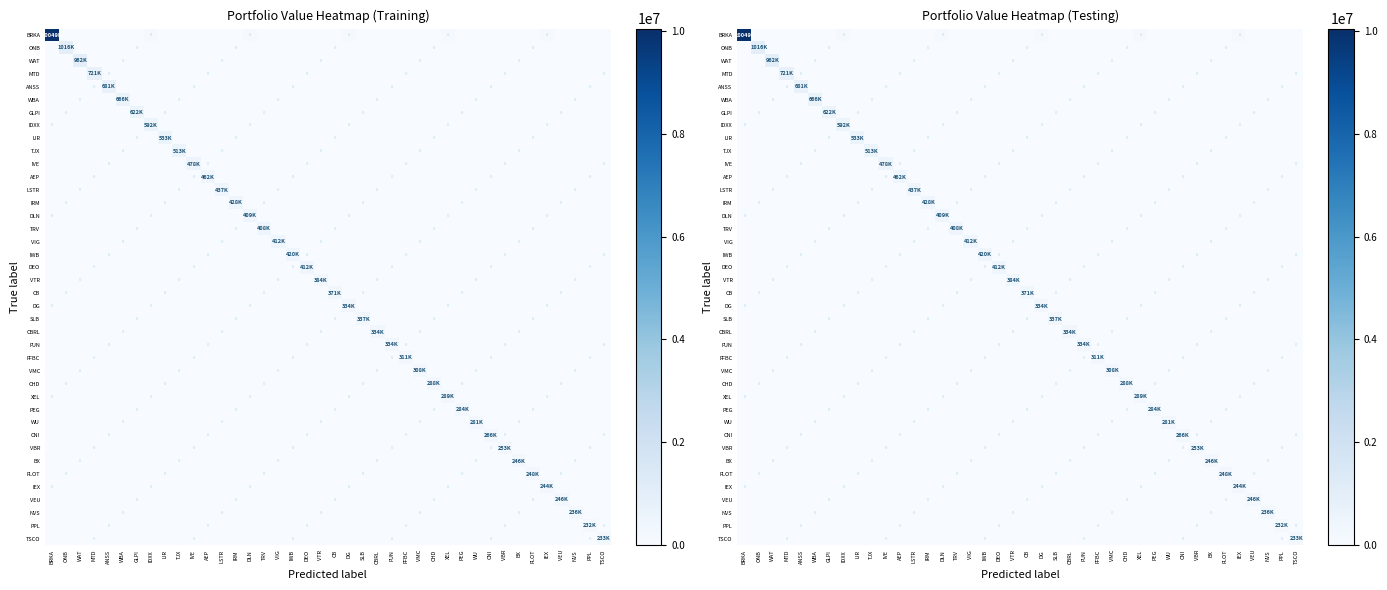

List the series in order of their peak value, highest first.

BRKA, ONB, WAT, MTD, ANSS, WBA, GLPI, IDXX, IJR, TJX, IVE, AEP, LSTR, IRM, IWB, VIG, DEO, DLN, TRV, VTR, CB, SLB, DG, CBRL, FUN, FFBC, VMC, XEL, CHD, PEG, WU, CNI, VBR, FLOT, BX, VEU, IEX, NVS, TSCO, PPL